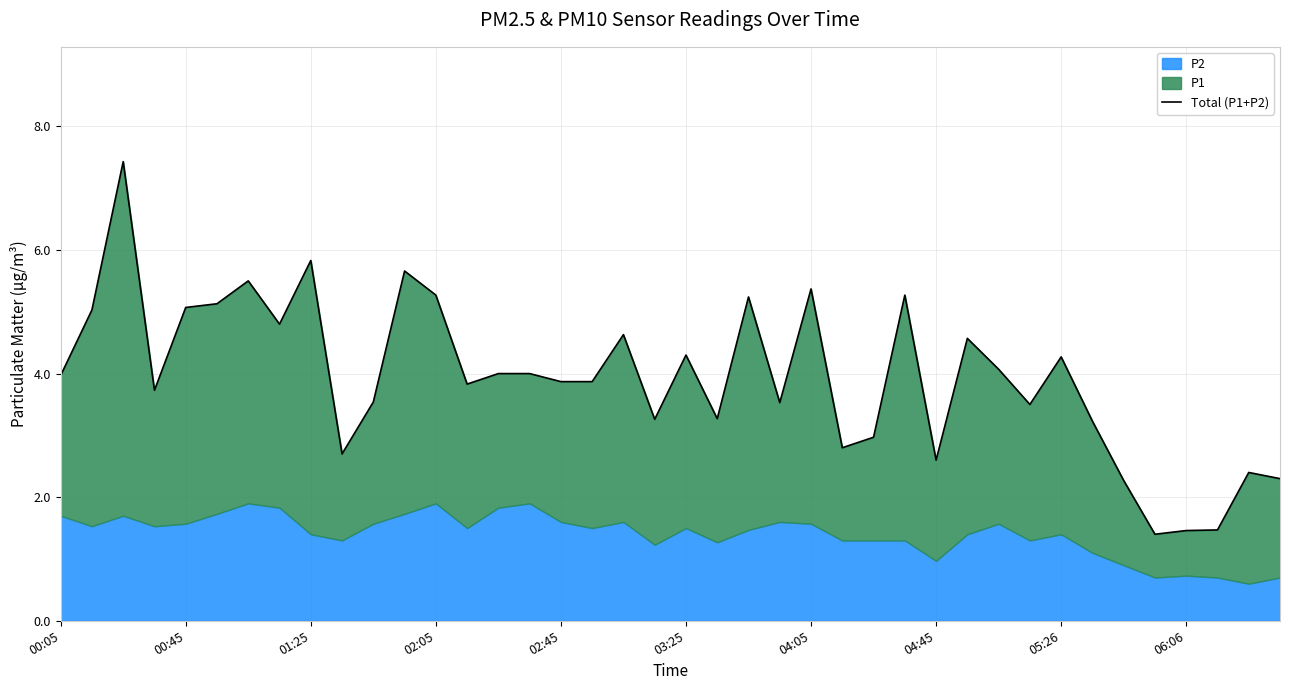

What is the approximate value at 26?

3.0